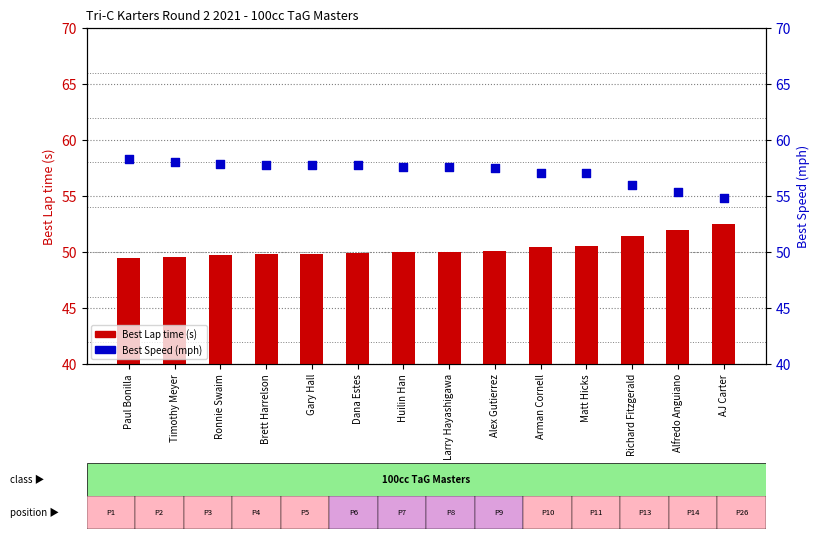

Is the value of Best Lap time (s) at Alfredo Anguiano greater than the value of Best Speed (mph) at Paul Bonilla?

No